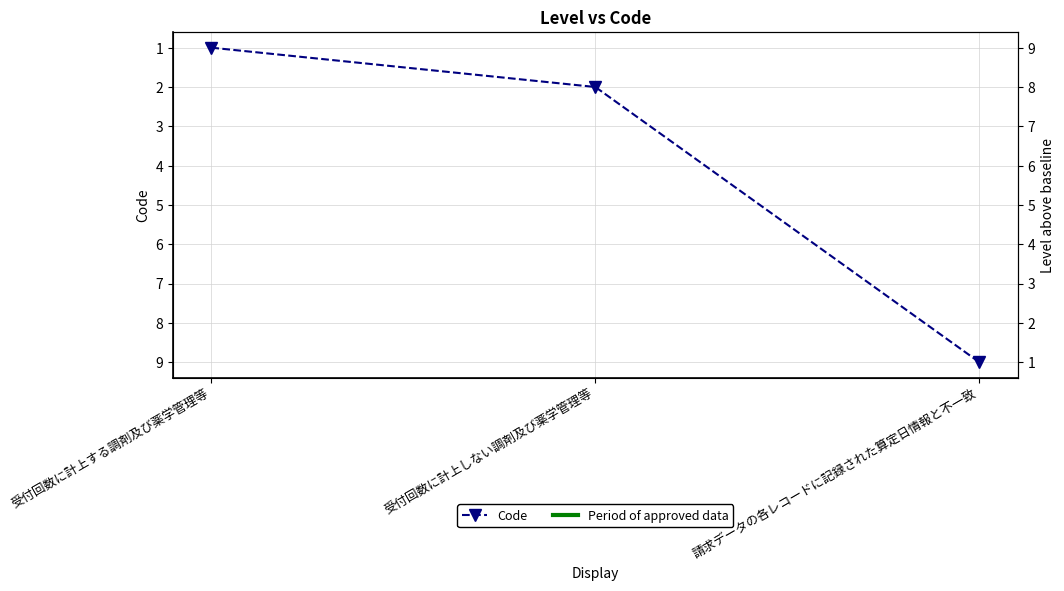

Reading left to right, transcribe all the data shown in this chart.

受付回数に計上する調剤及び薬学管理等=1	受付回数に計上しない調剤及び薬学管理等=2	請求データの各レコードに記録された算定日情報と不一致=9